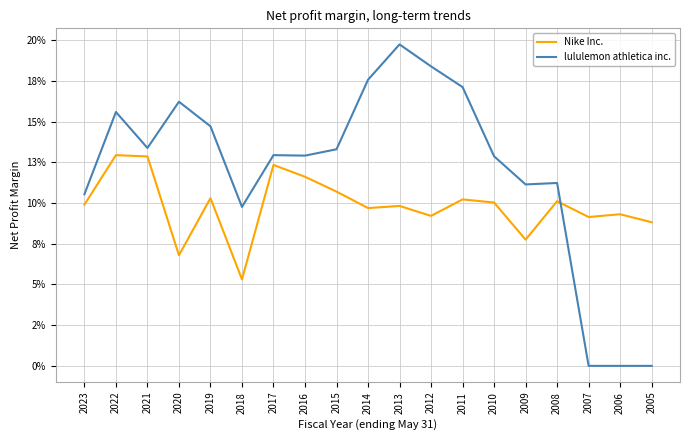

Does the chart have visible grid lines?

Yes